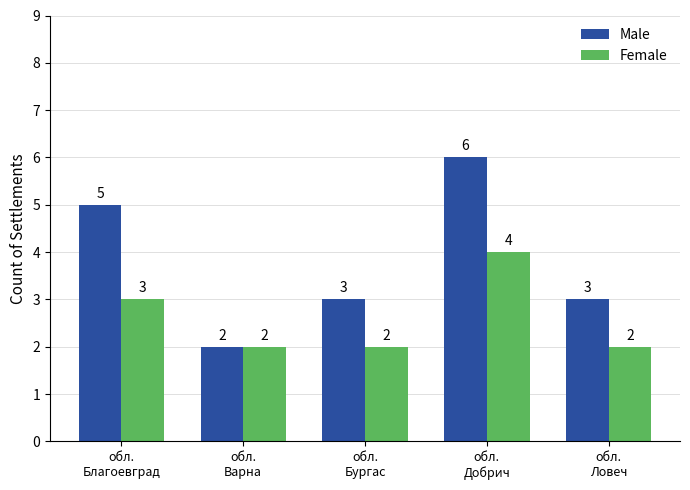

Which series has the widest spread of values?

Male